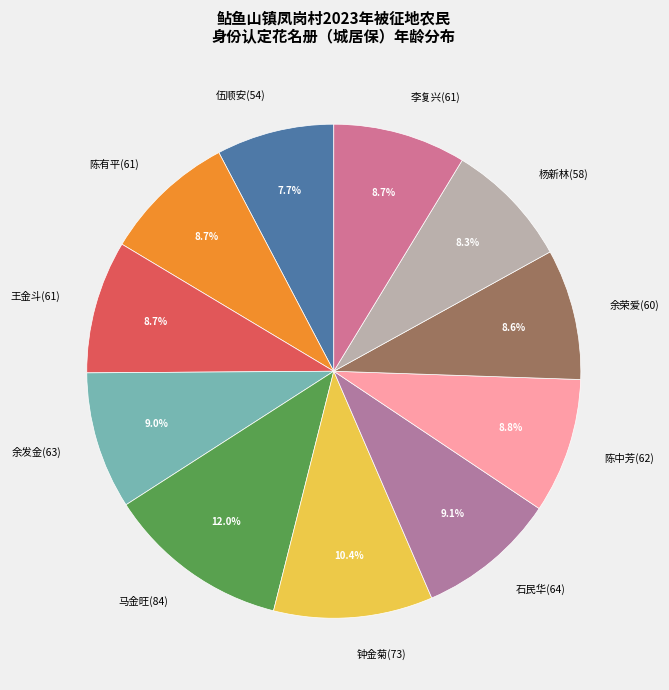

Between 石民华(64) and 杨新林(58), which is larger?

石民华(64)